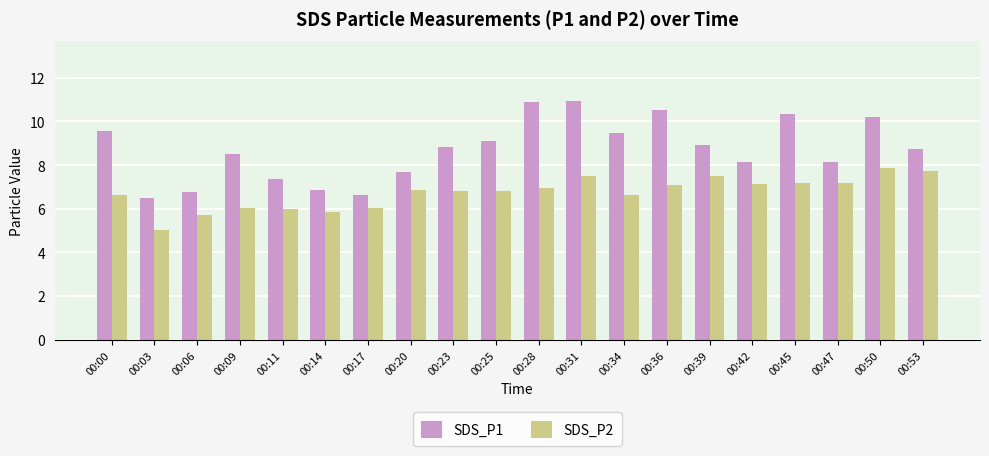

List the series in order of their overall mean, lowest first.

SDS_P2, SDS_P1